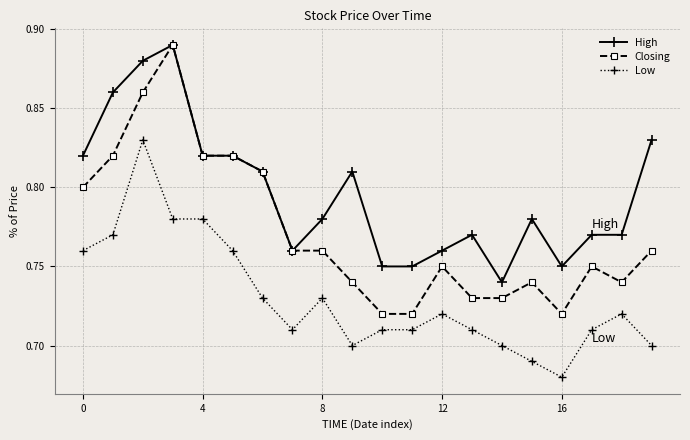

At how many categories does at least one series exceed 0?

20